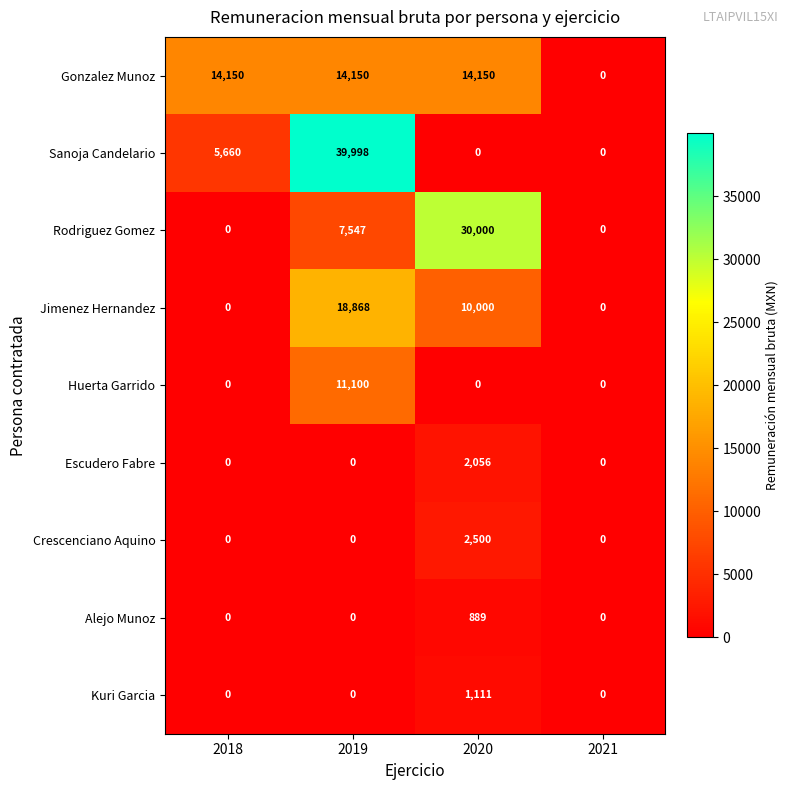

What is the difference between the highest and lowest values at 2019?

39998